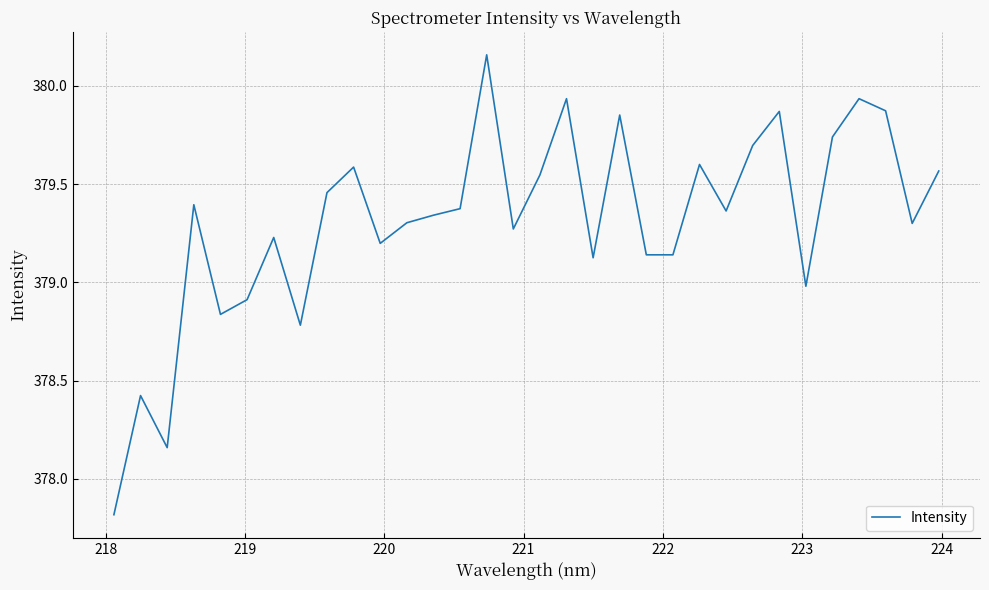

What is the smallest value displayed?

377.8